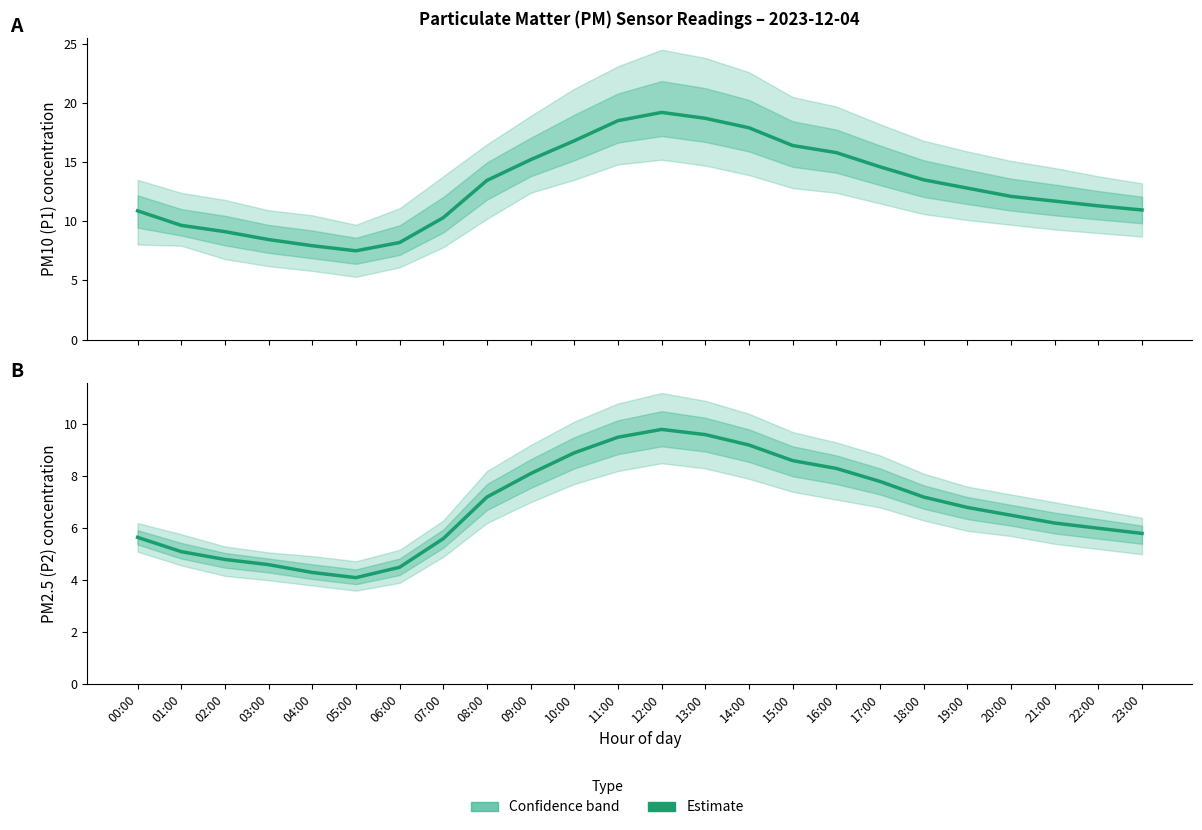

Reading left to right, what are all the values shown in this chart?

P1 (PM10) Estimate: 10.9	9.7	9.1	8.4	7.9	7.5	8.2	10.3	13.4	15.2	16.8	18.5	19.2	18.7	17.9	16.4	15.8	14.6	13.5	12.8	12.1	11.7	11.3	10.9
P2 (PM2.5) Estimate: 5.7	5.1	4.8	4.6	4.3	4.1	4.5	5.6	7.2	8.1	8.9	9.5	9.8	9.6	9.2	8.6	8.3	7.8	7.2	6.8	6.5	6.2	6.0	5.8